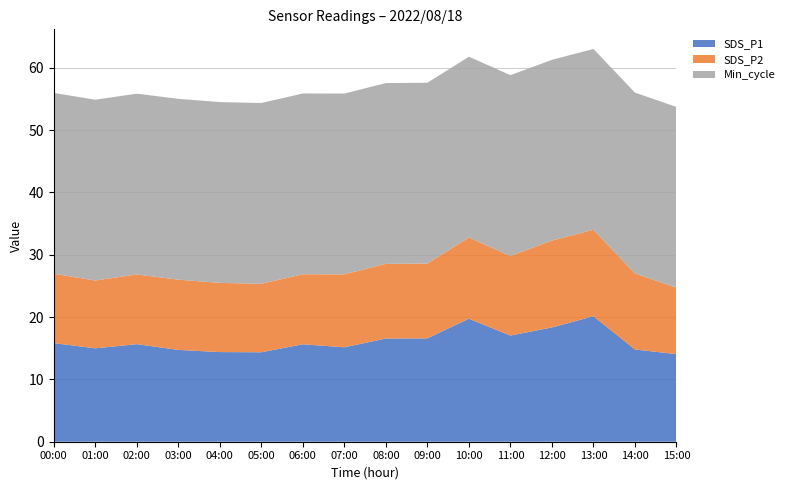

What is the difference between the SDS_P1 values at 00:00 and 10:00?

3.9